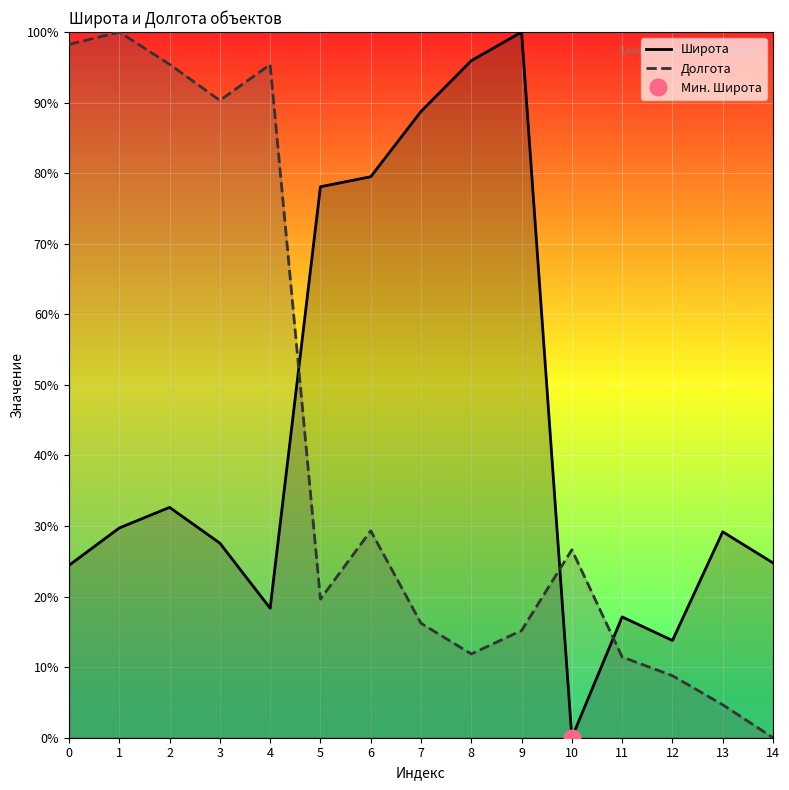

Which category has the highest value across all series?

9